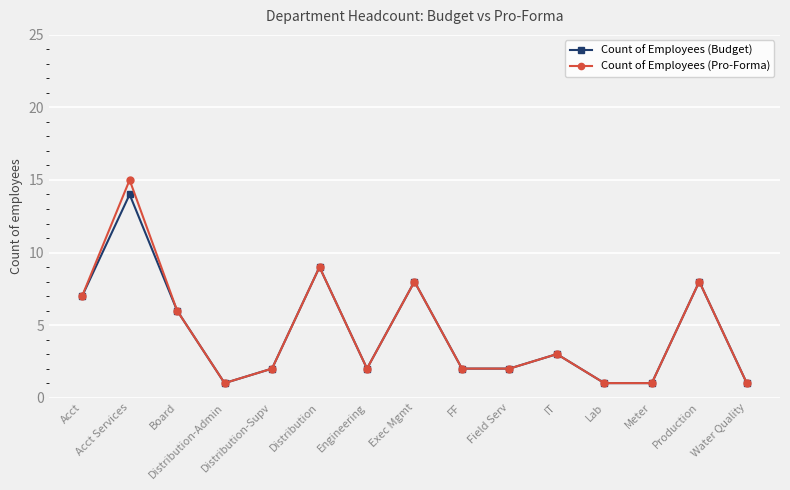

Reading left to right, list all the values displayed in this chart.

Count of Employees (Budget): 7	14	6	1	2	9	2	8	2	2	3	1	1	8	1
Count of Employees (Pro-Forma): 7	15	6	1	2	9	2	8	2	2	3	1	1	8	1